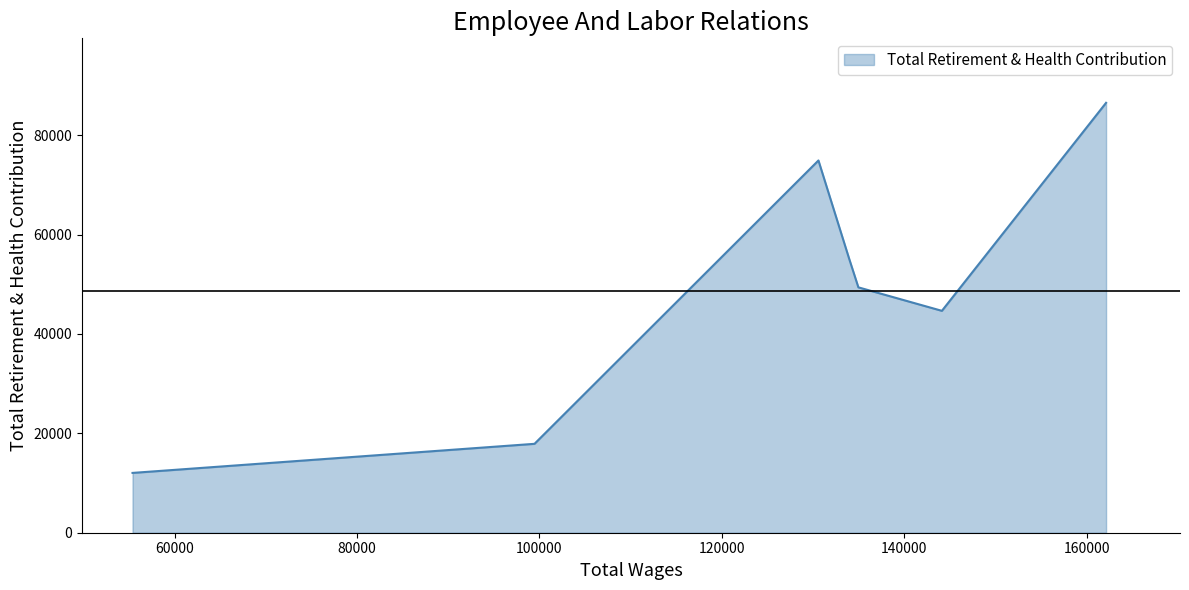

What is the difference between the maximum and second lowest values?

68619